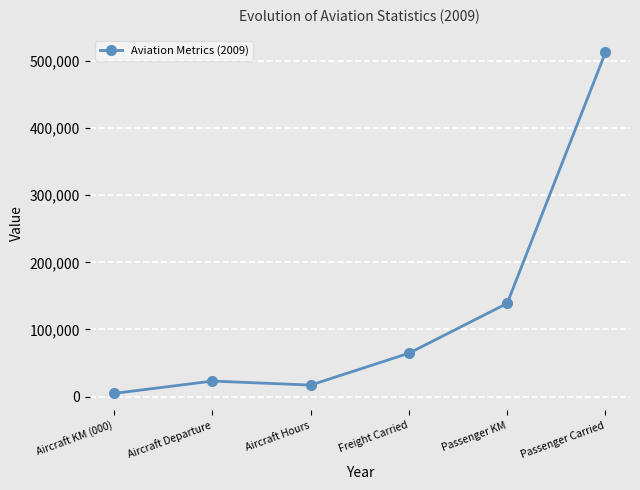

What is the difference between the maximum and second lowest values?

495439